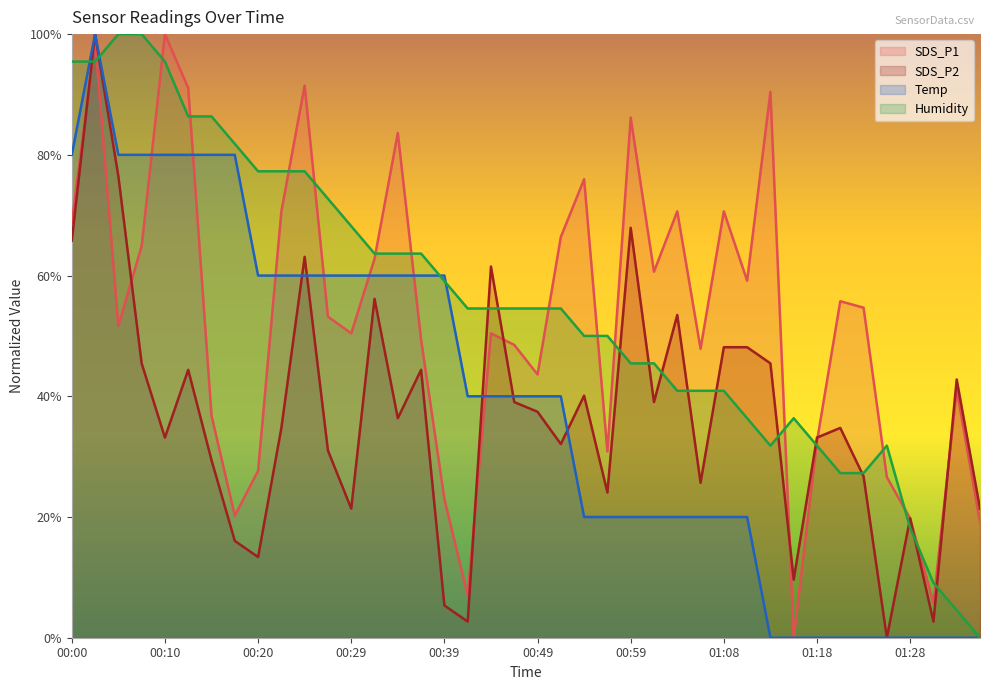

What is the label of the 30th point from the left?

01:11